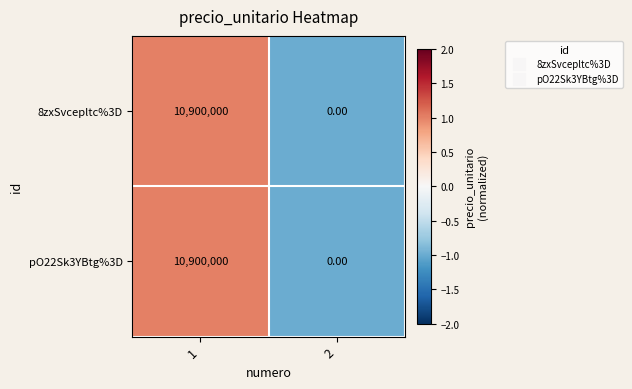

List the labels in order of pO22Sk3YBtg%3D value, largest first.

1, 2